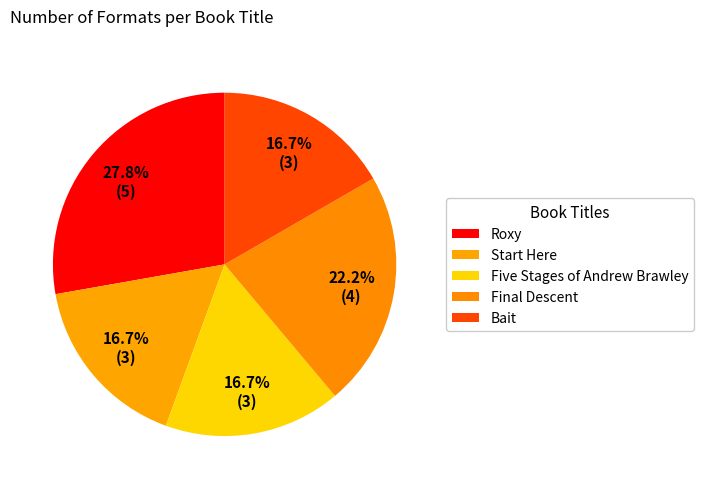

How many segments does this pie chart have?

5